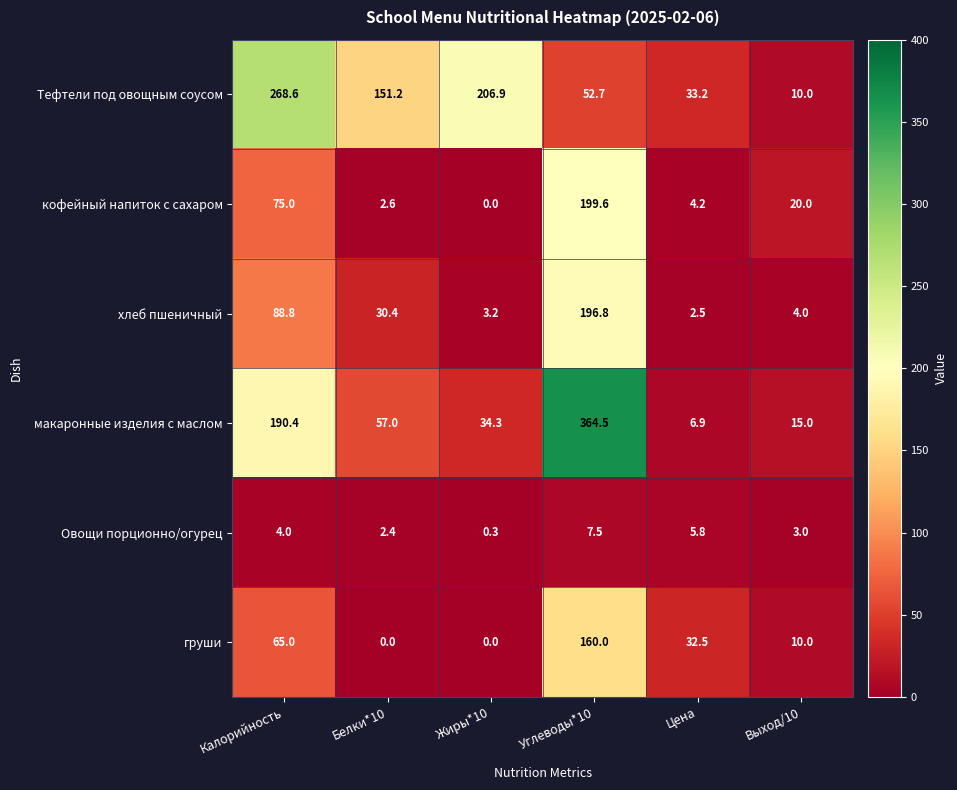

Which series changed the most between Белки*10 and Жиры*10?

Тефтели под овощным соусом